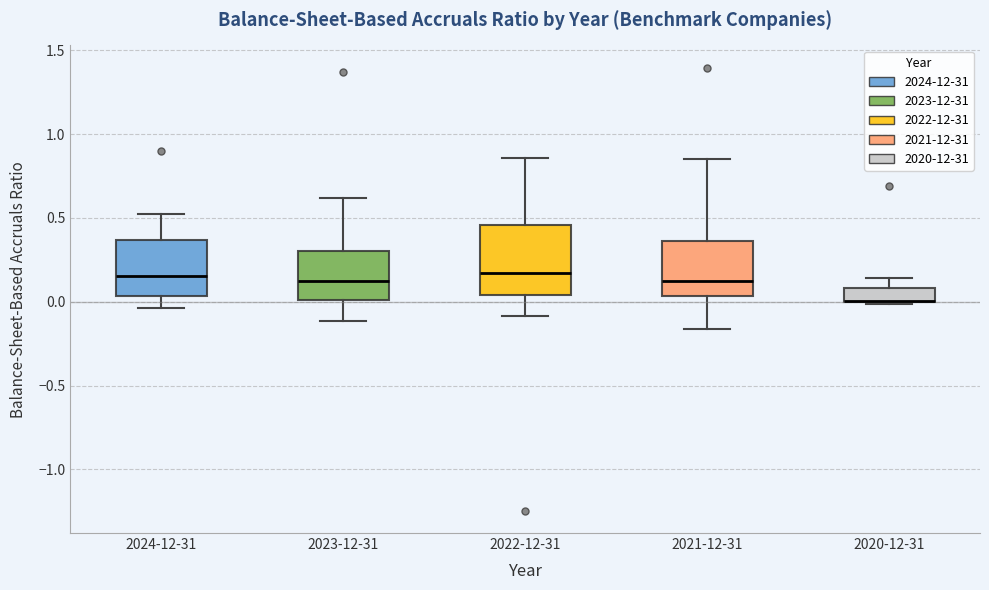

Reading left to right, read every box against the y-axis: the position of its median line, the range the box covers, and the ends of its whiskers. The values are not printed on the chart, so give them approximately, as read against the axis.

2024-12-31: median 0.15, box 0.05 to 0.35, whiskers -0.05 to 0.50
2023-12-31: median 0.15, box 0.00 to 0.30, whiskers -0.10 to 0.60
2022-12-31: median 0.15, box 0.05 to 0.45, whiskers -0.10 to 0.85
2021-12-31: median 0.15, box 0.05 to 0.35, whiskers -0.15 to 0.85
2020-12-31: median 0.00 (drawn on the box's lower edge), box 0.00 to 0.10, whiskers 0.00 to 0.15